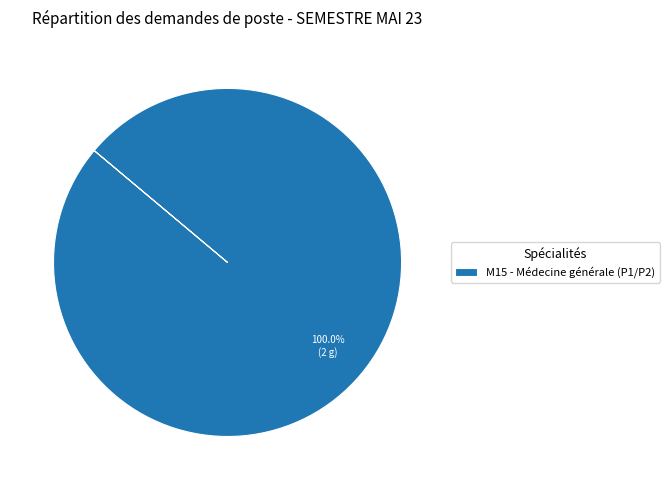

How many segments does this pie chart have?

1